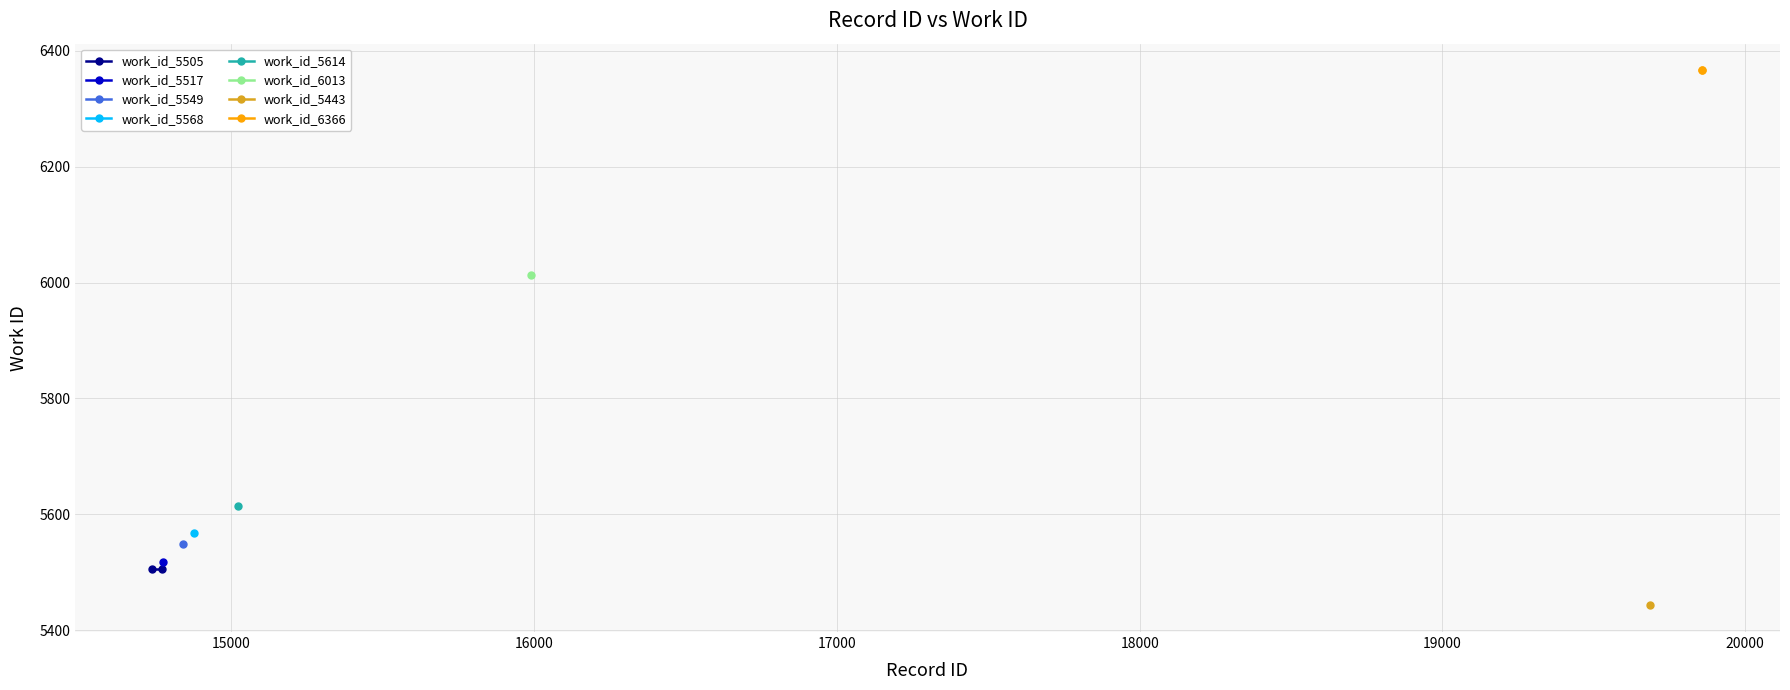

At how many categories does at least one series exceed 6004?

2